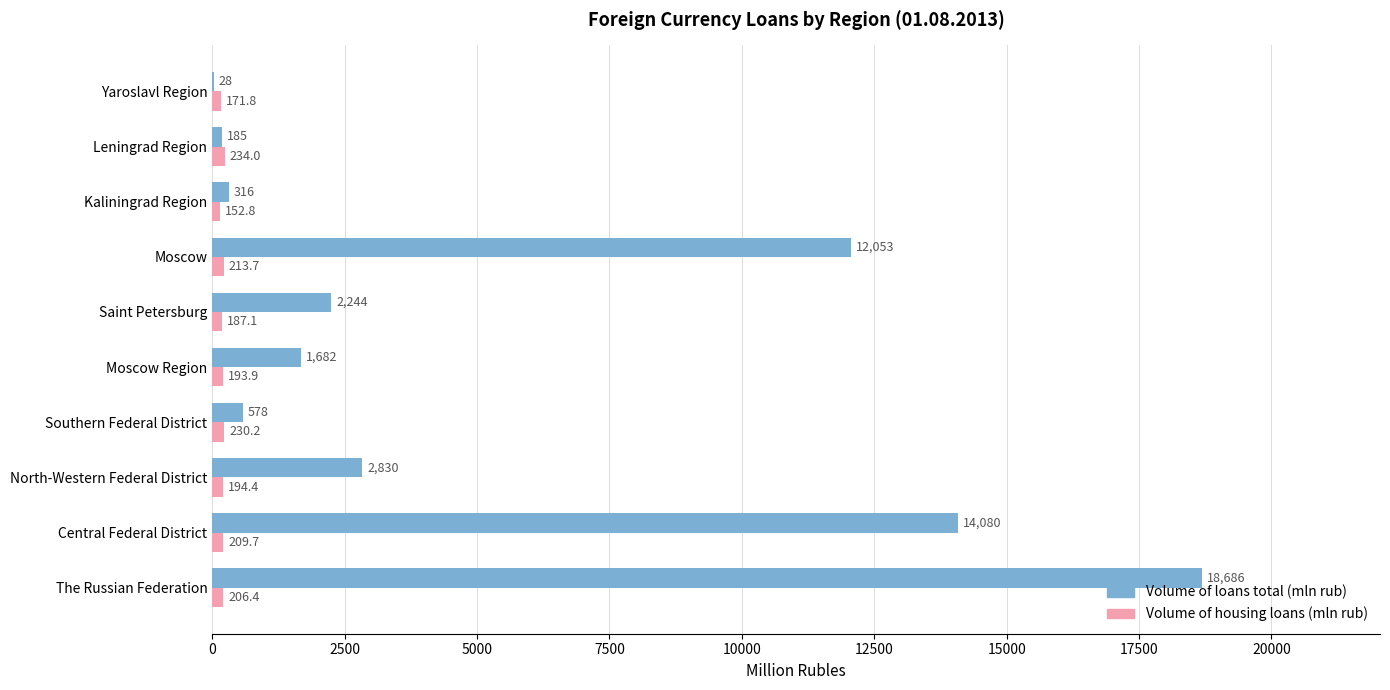

What is the highest value of the Volume of loans total (mln rub) series?

18686.0